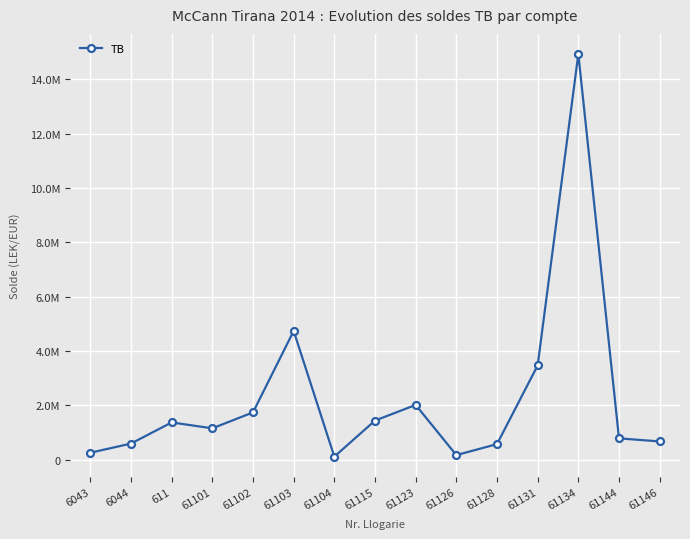

The value at 61101 is 1656013.8. True or false?

False